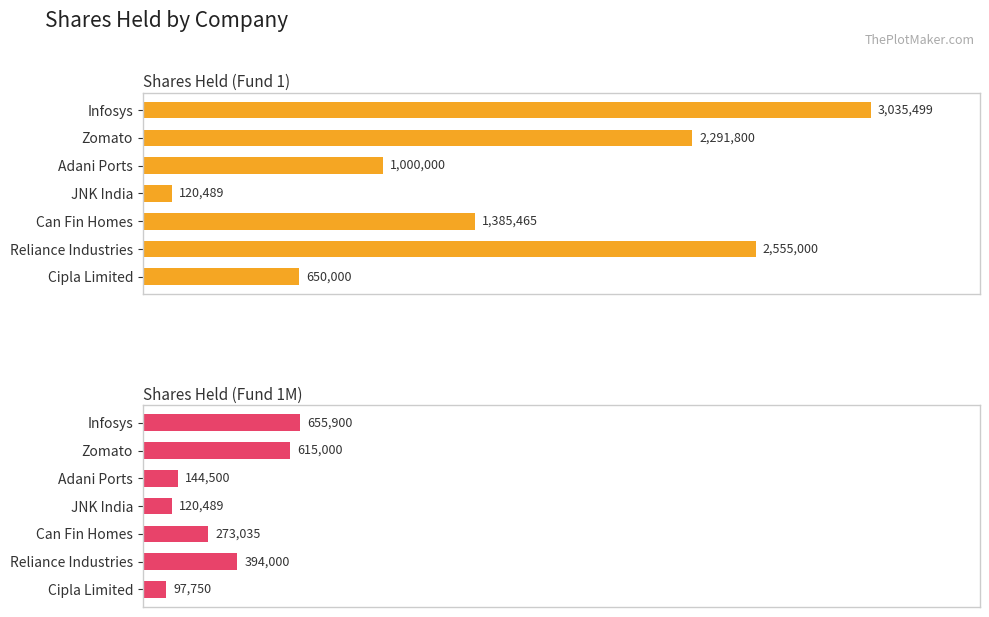

Is it true that Shares Held (Fund 1M) equals 43114 at Adani Ports?

False